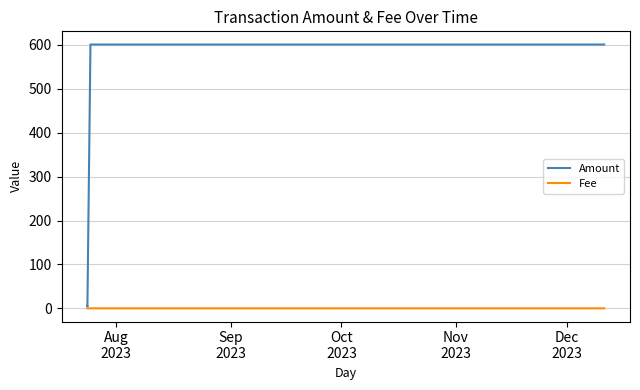

Which series has the largest total across all categories?

Amount